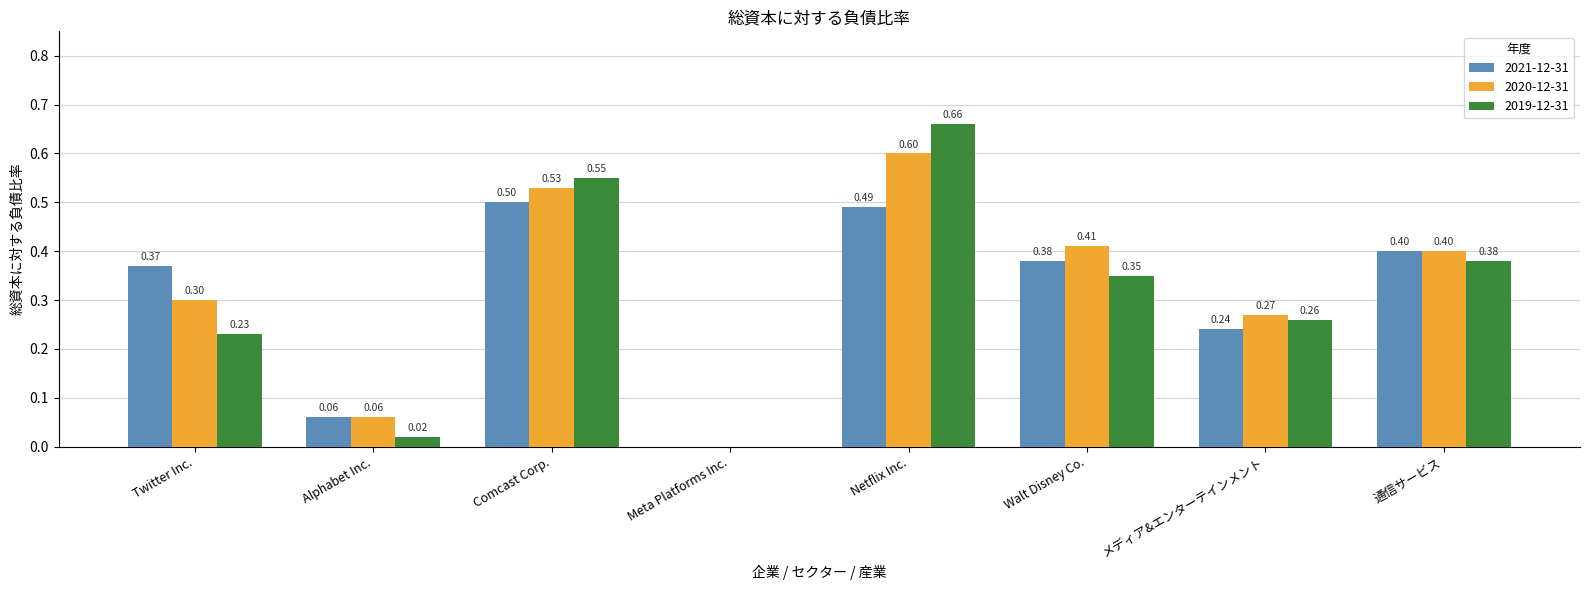

At which label is 2020-12-31 closest to 0?

Meta Platforms Inc.